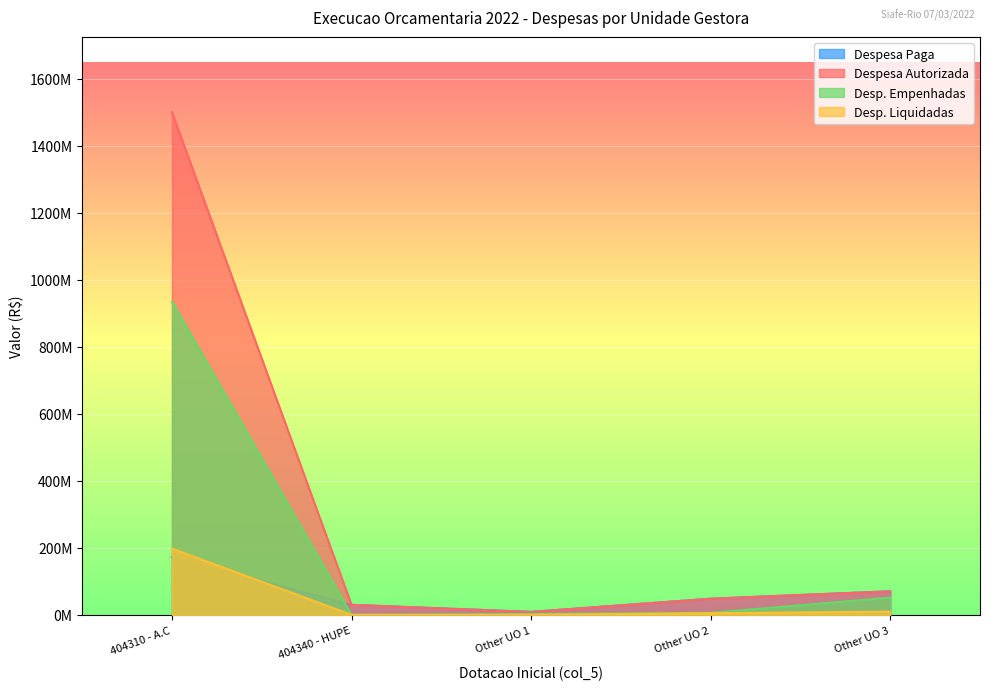

How many categories are shown in the chart?

5